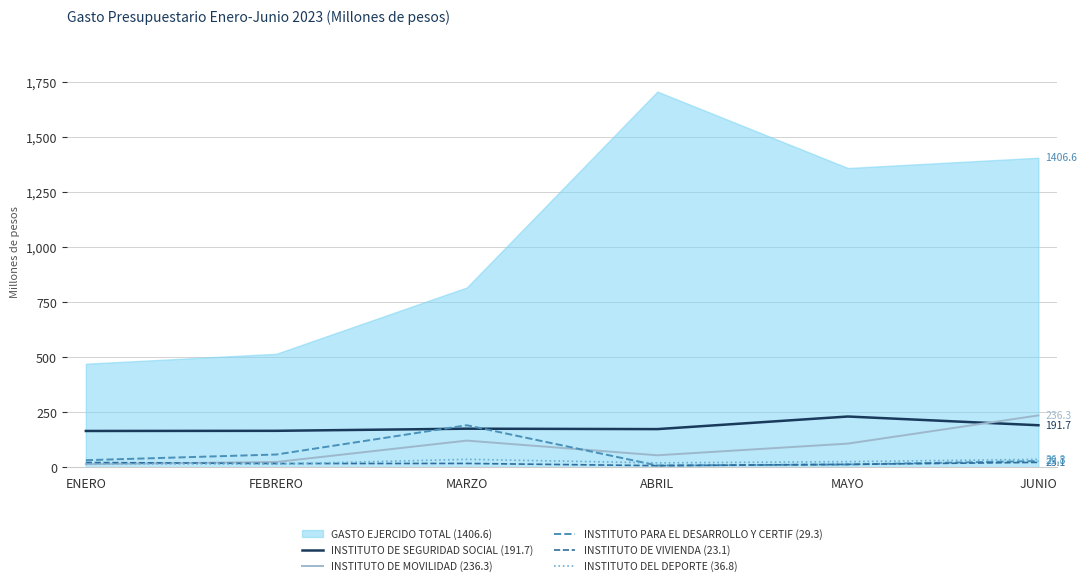

Is the value of INSTITUTO DE VIVIENDA (23.1) at JUNIO greater than the value of INSTITUTO DE SEGURIDAD SOCIAL (191.7) at JUNIO?

No